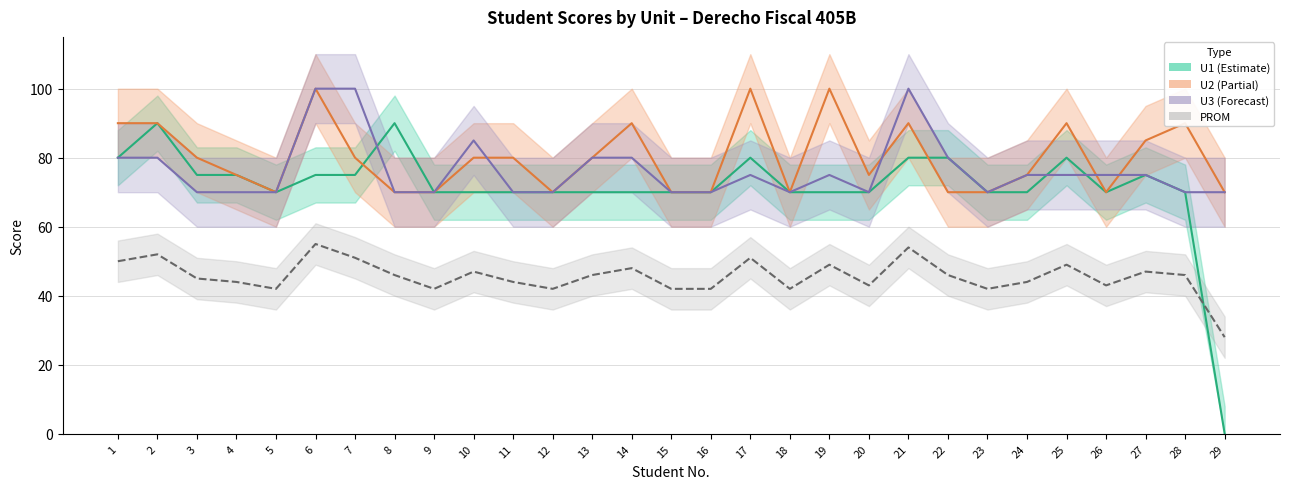

Where is PROM nearest to the value 41?

5